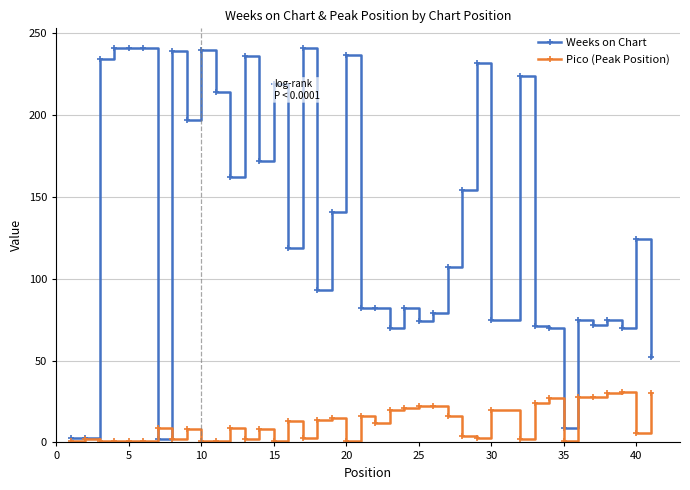

True or false: Weeks on Chart has more than 0 interior local peaks.

True